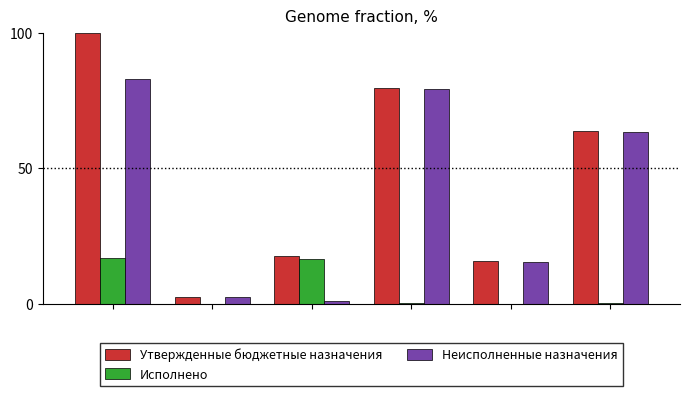

What is the sum of all Утвержденные бюджетные назначения values?

279.7